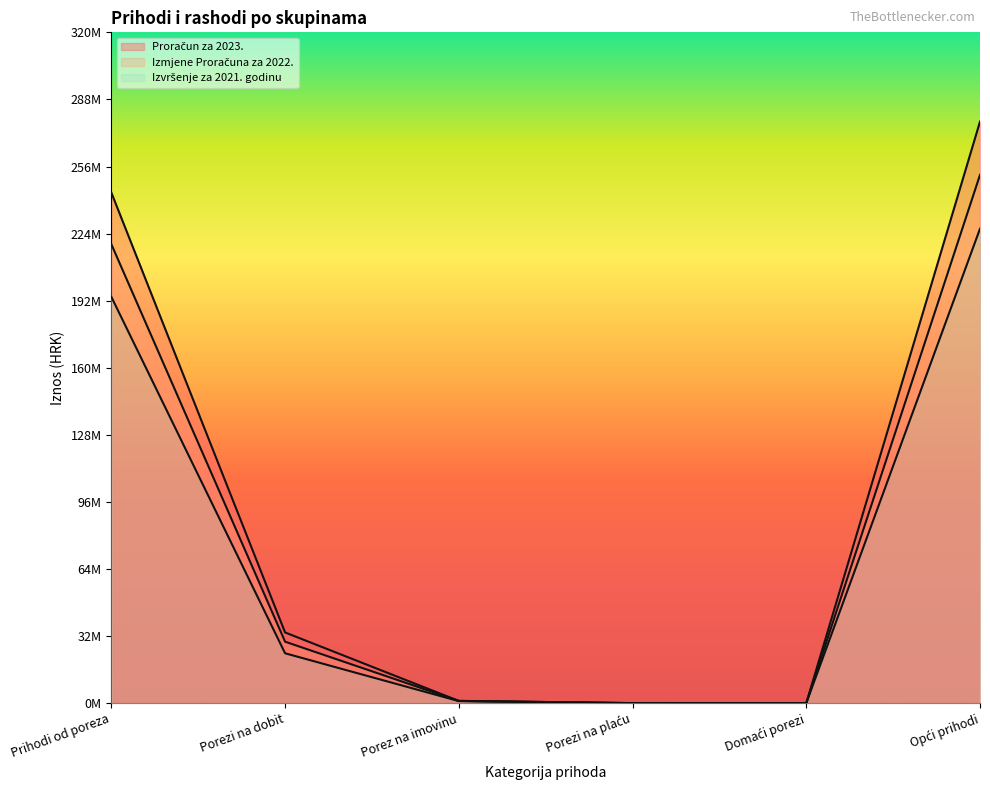

What position from the left is Porezi na plaću?

4